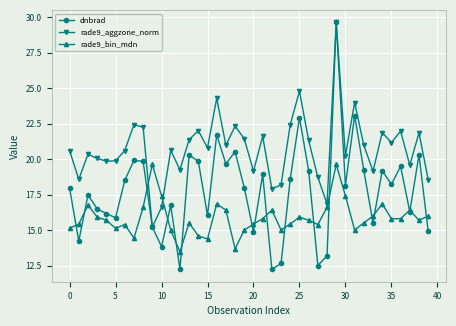

What is the value of the rade9_bin_mdn point at the 29th from the left?

16.6